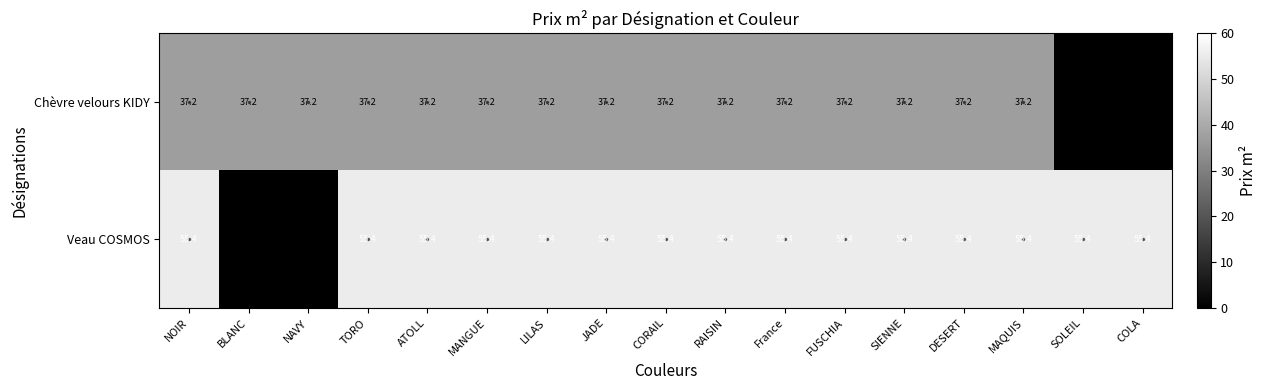

At which category is the sum across all series the highest?

NOIR